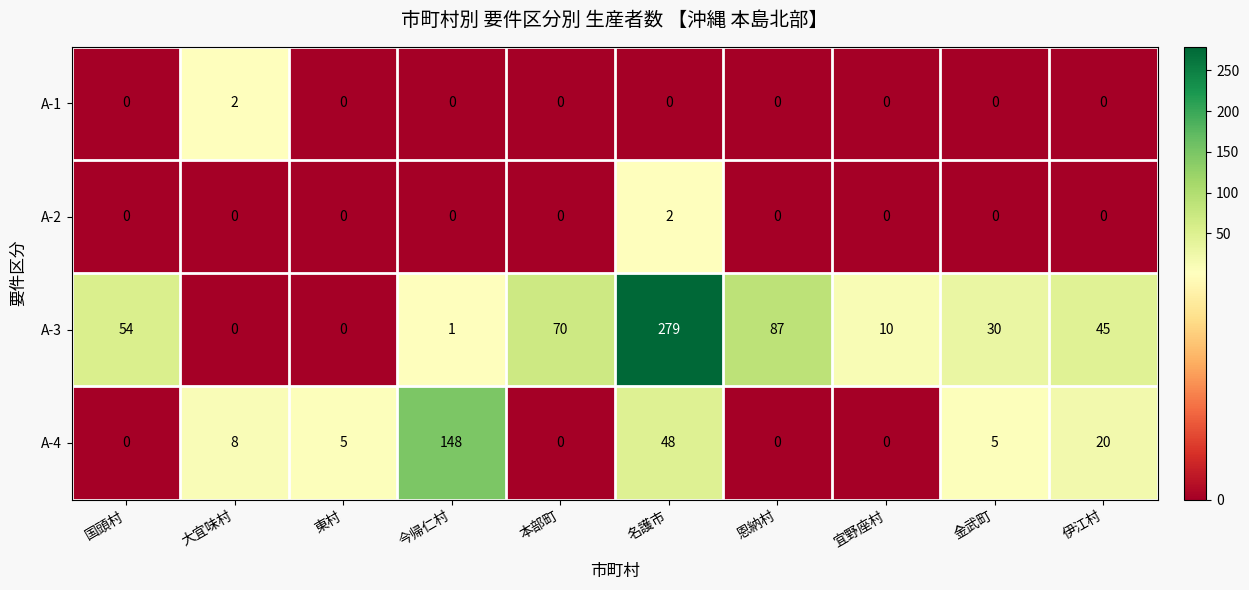

What is the sum of all A-4 values?

234